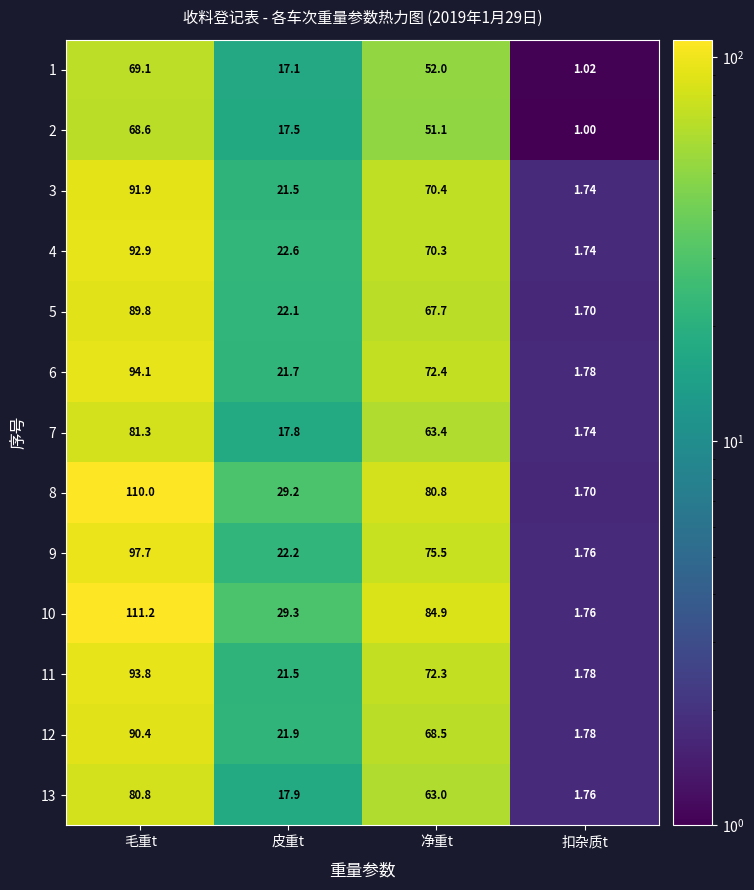

How many data points does each series have?

4